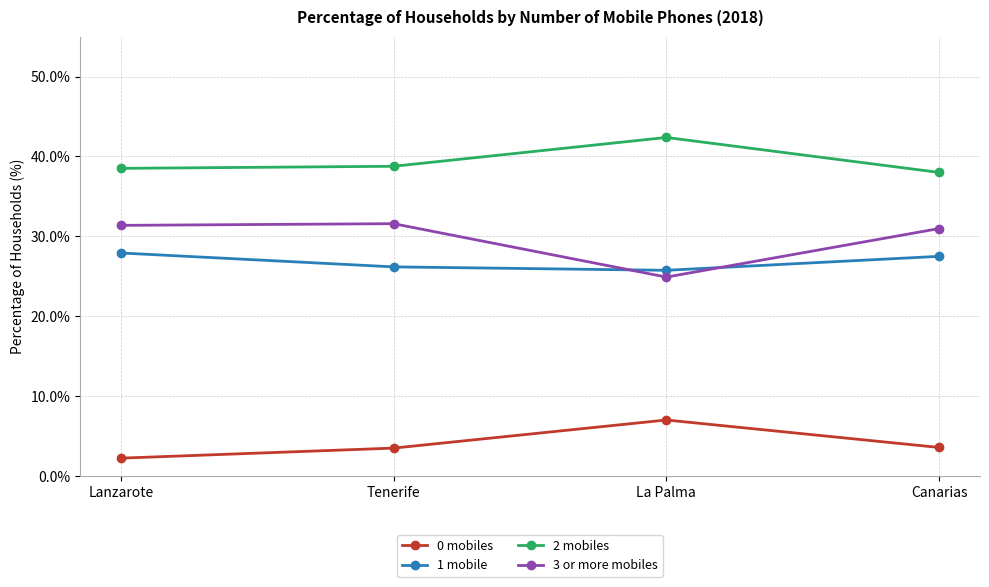

At which category does 0 mobiles reach its first local peak?

La Palma